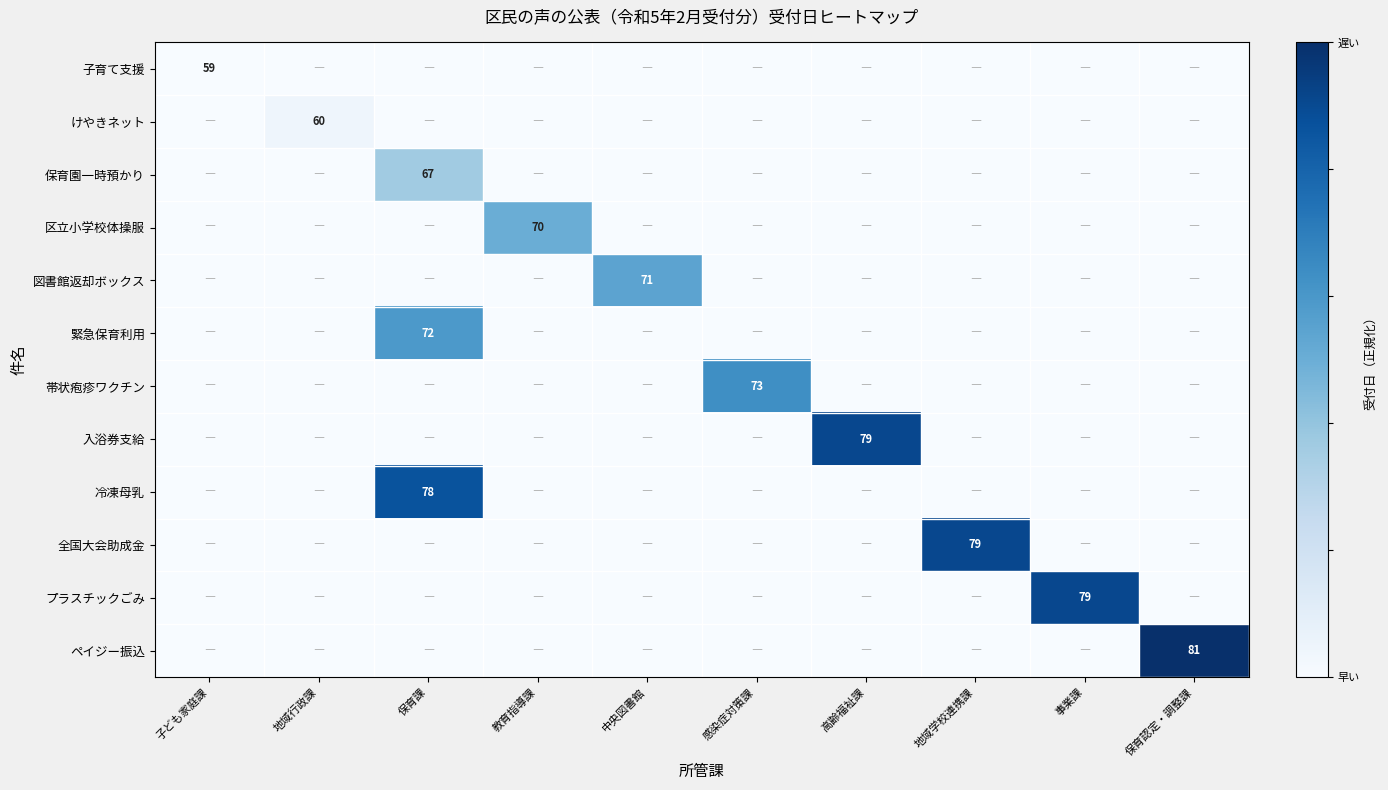

The 入浴券支給 series shows 109 at 高齢福祉課. True or false?

False